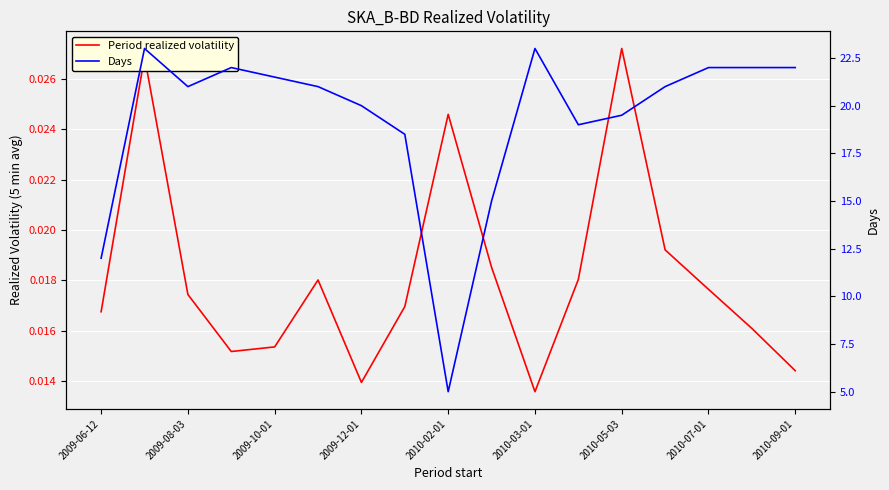

In Days, how many points are lower than both neighbors (excluding endpoints)?

3